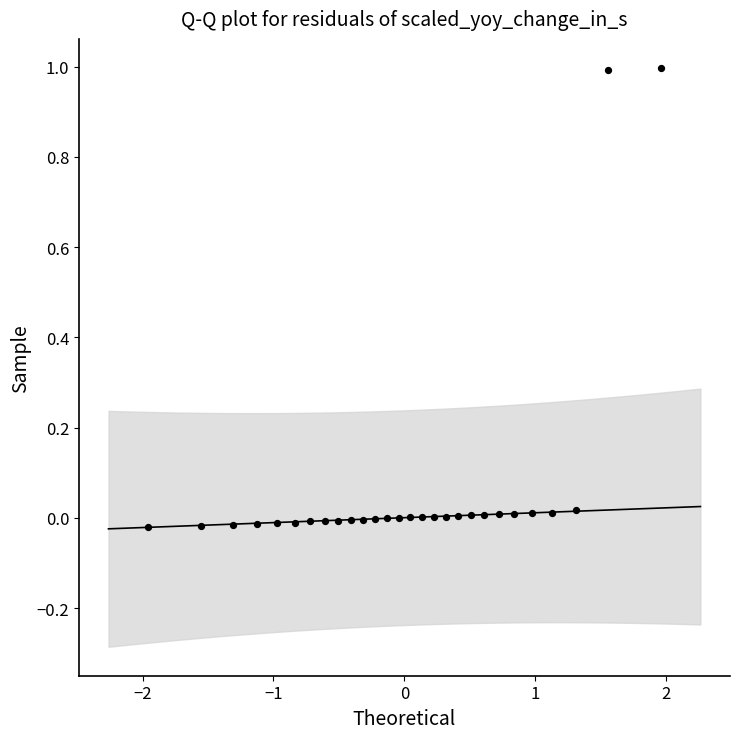

What is the range of Y values (max minus min)?

1.0